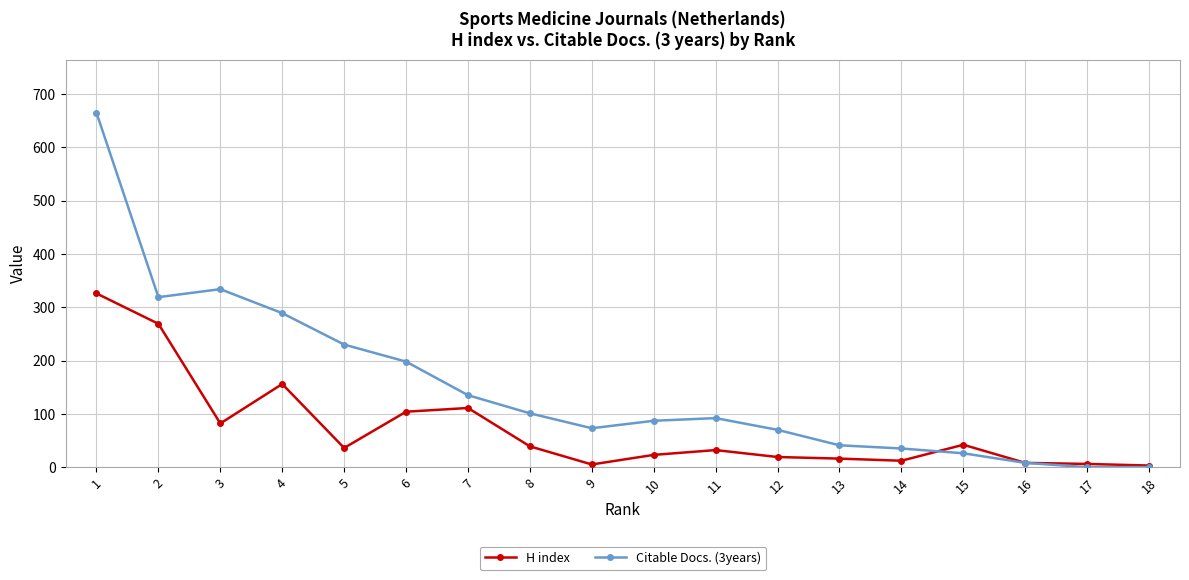

What is the highest value of the H index series?

326